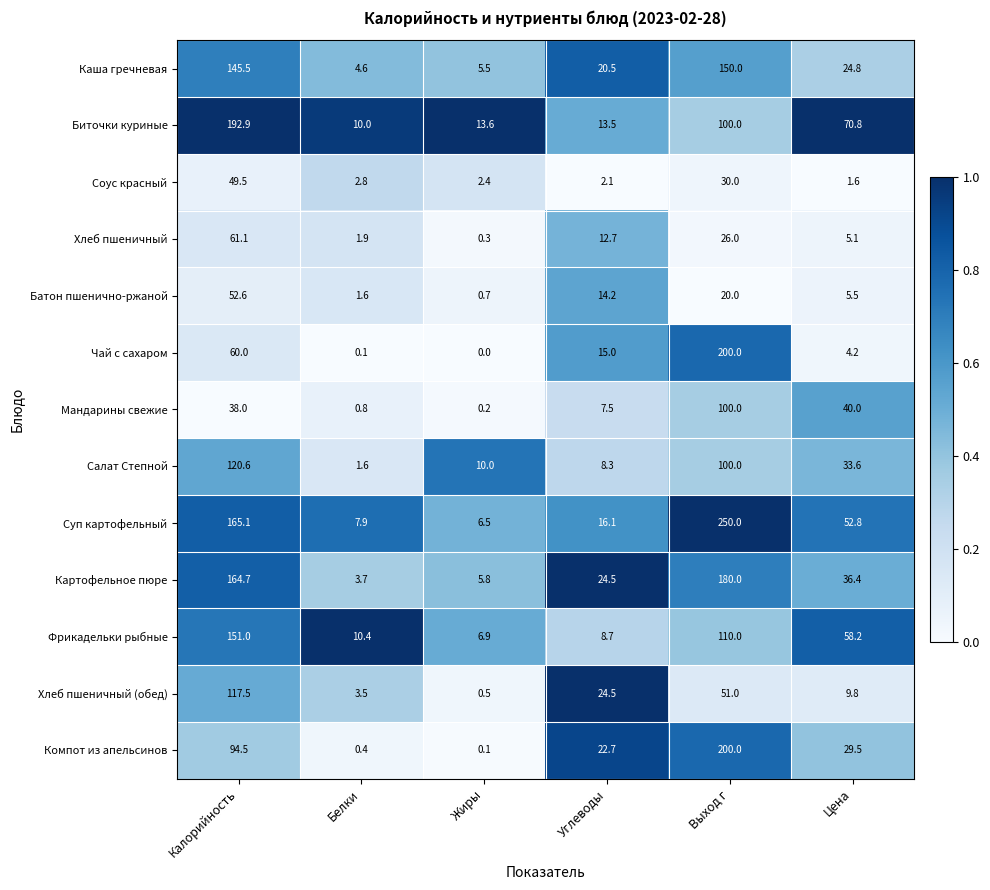

At which category is the sum across all series the highest?

Выход г